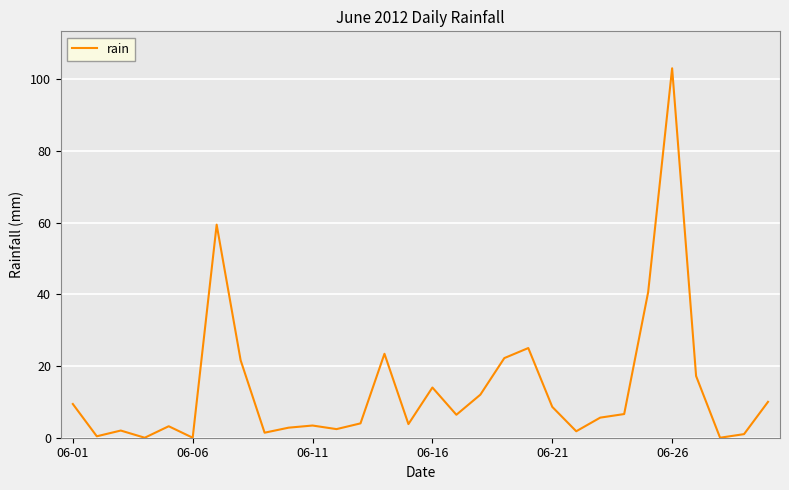

What is the difference between the maximum and minimum values?

103.0